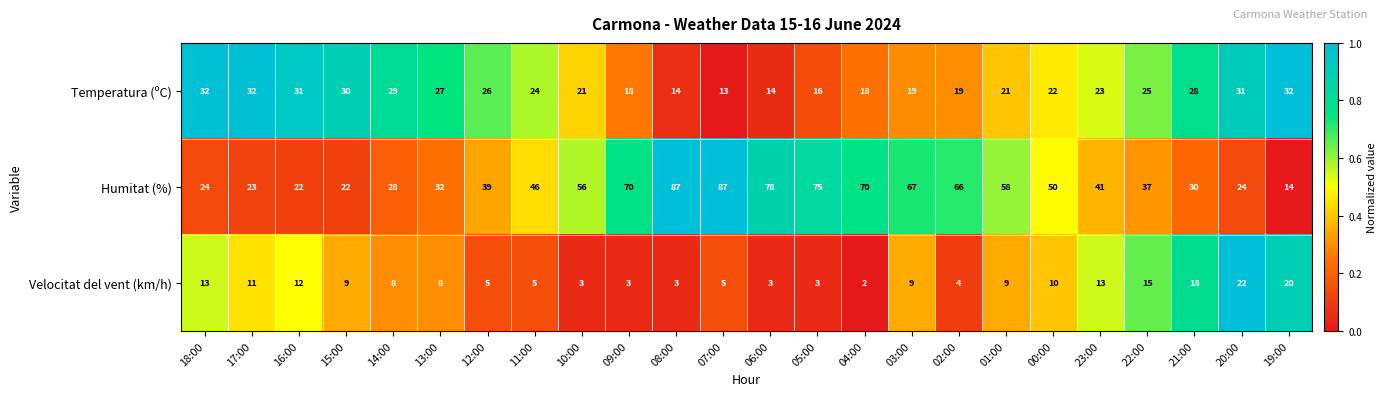

What is the sum of the Velocitat del vent (km/h) values at 06:00 and 09:00?

6